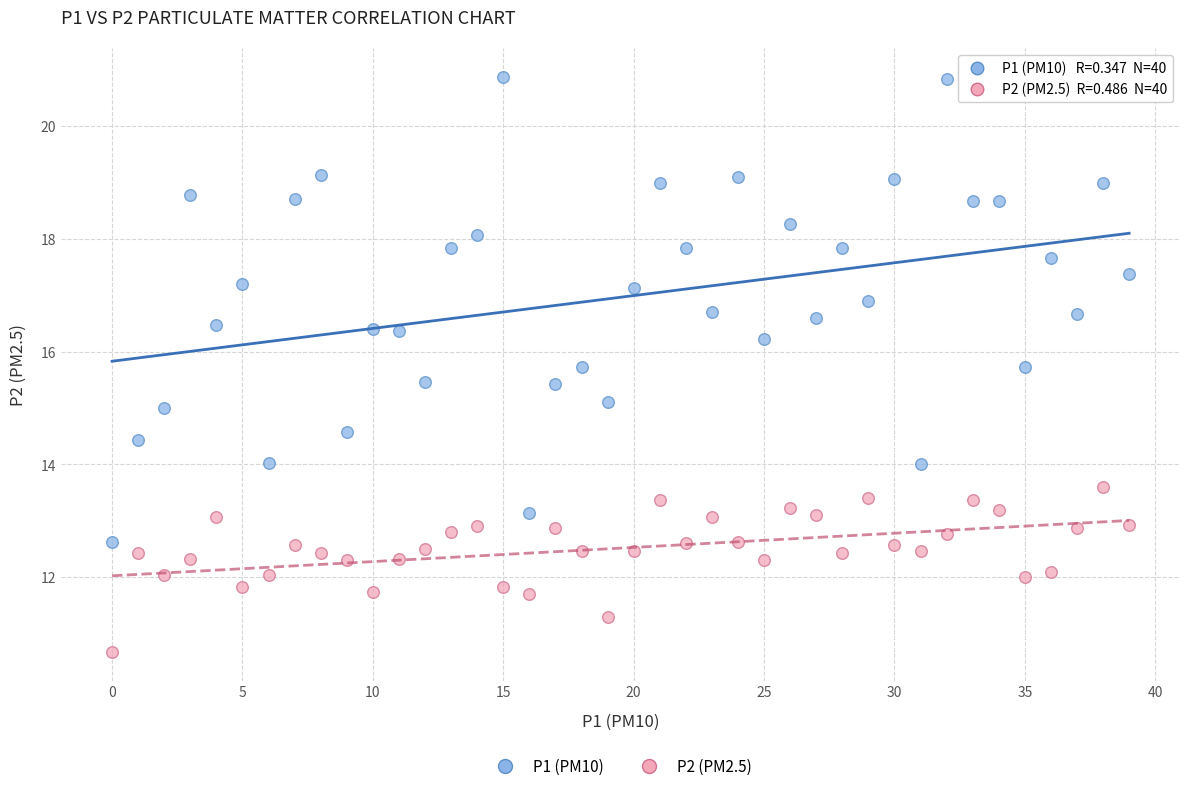

Which series has the widest spread of Y values?

P1 (PM10)